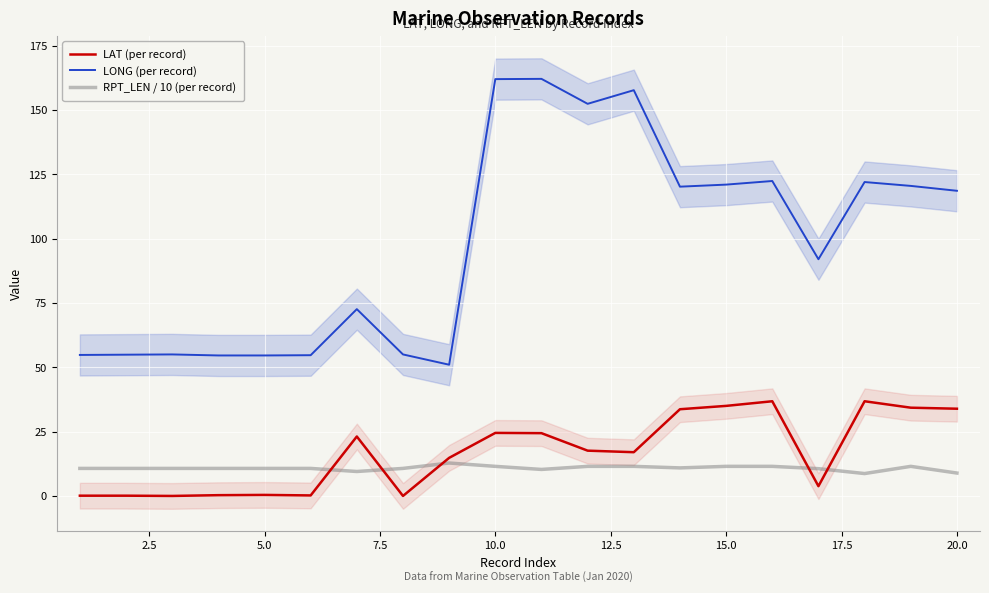

How many values in the LONG (per record) series exceed 118?

10